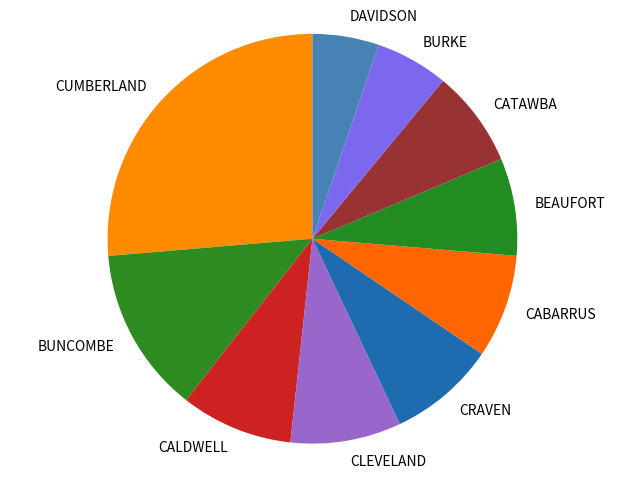

Does CABARRUS represent more than half of the total?

No